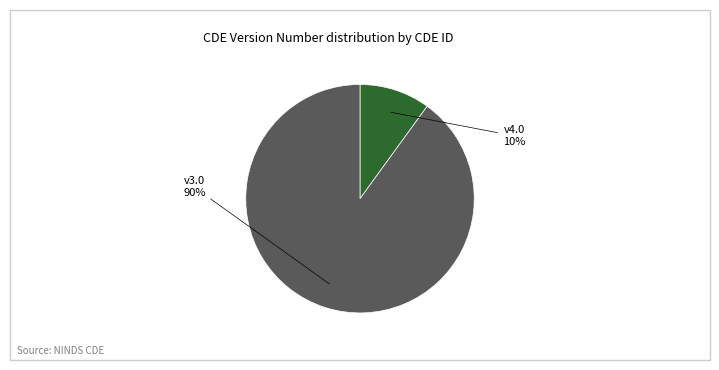

To the nearest percent, what is the average slice percentage?

50%